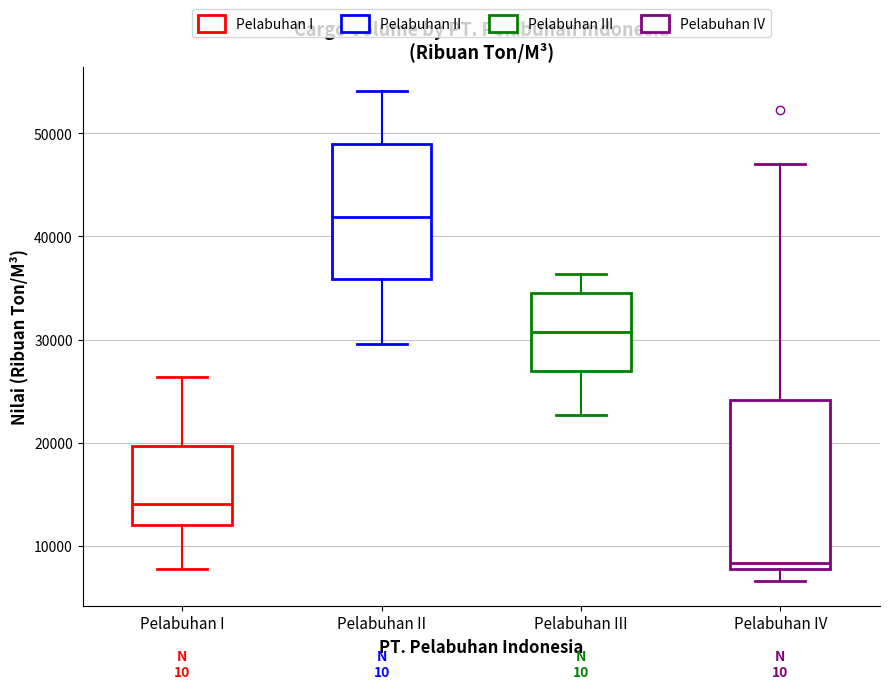

Reading left to right, read every box against the y-axis: the position of its median line, the range the box covers, and the ends of its whiskers. The values are not printed on the chart, so give them approximately, as read against the axis.

Pelabuhan I: median 14000, box 12000 to 20000, whiskers 8000 to 26000
Pelabuhan II: median 42000, box 36000 to 49000, whiskers 30000 to 54000
Pelabuhan III: median 31000, box 27000 to 35000, whiskers 23000 to 36000
Pelabuhan IV: median 8000 (just above the box's lower edge), box 8000 to 24000, whiskers 7000 to 47000